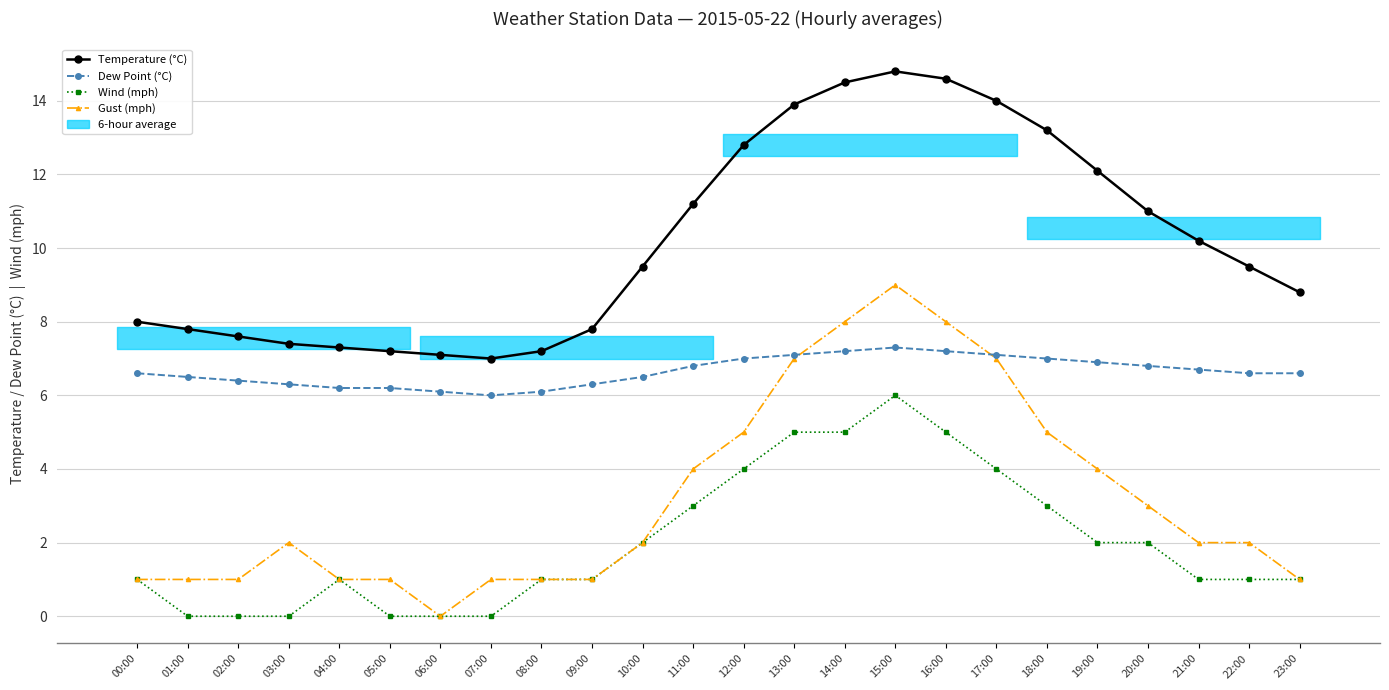

What position from the right is 22:00?

2